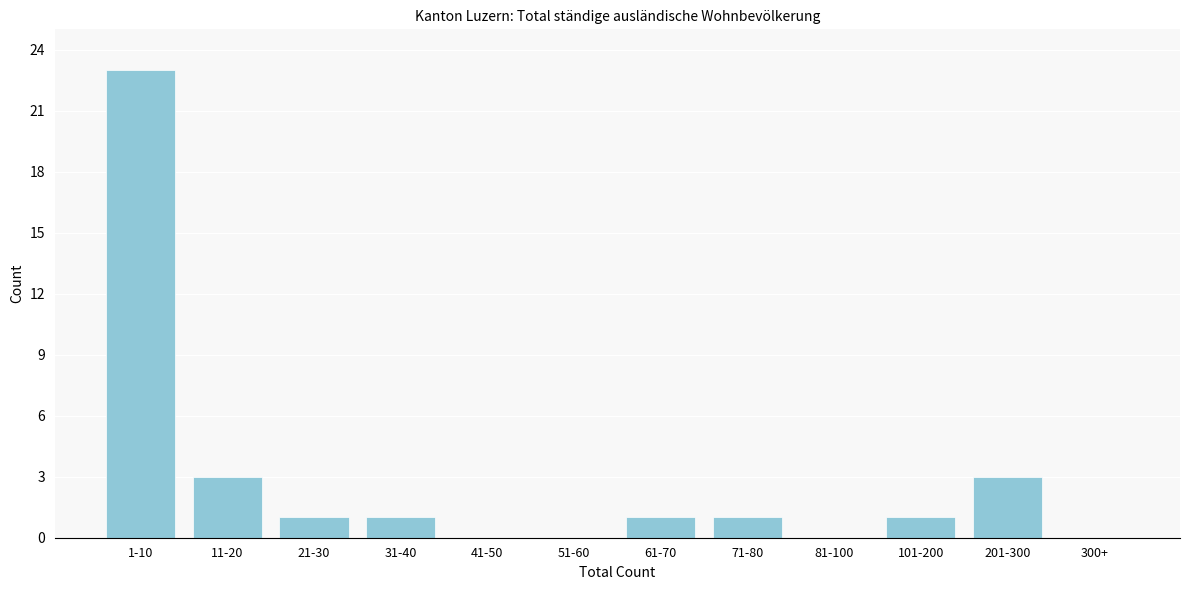

Reading left to right, transcribe all the data shown in this chart.

1-10=23	11-20=3	21-30=1	31-40=1	41-50=0	51-60=0	61-70=1	71-80=1	81-100=0	101-200=1	201-300=3	300+=0